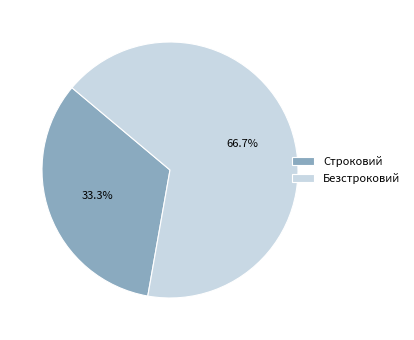

Rank the categories by value from lowest to highest.

Строковий, Безстроковий